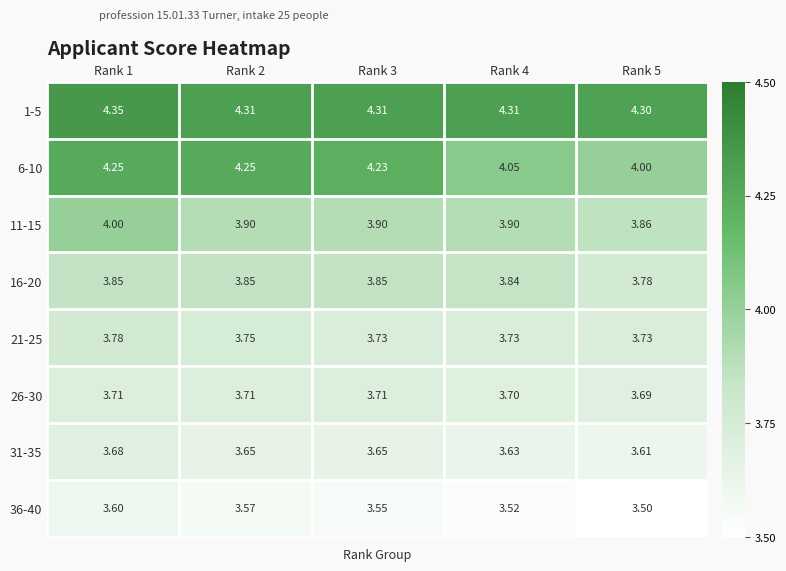

At which category is the sum across all series the highest?

Rank 1